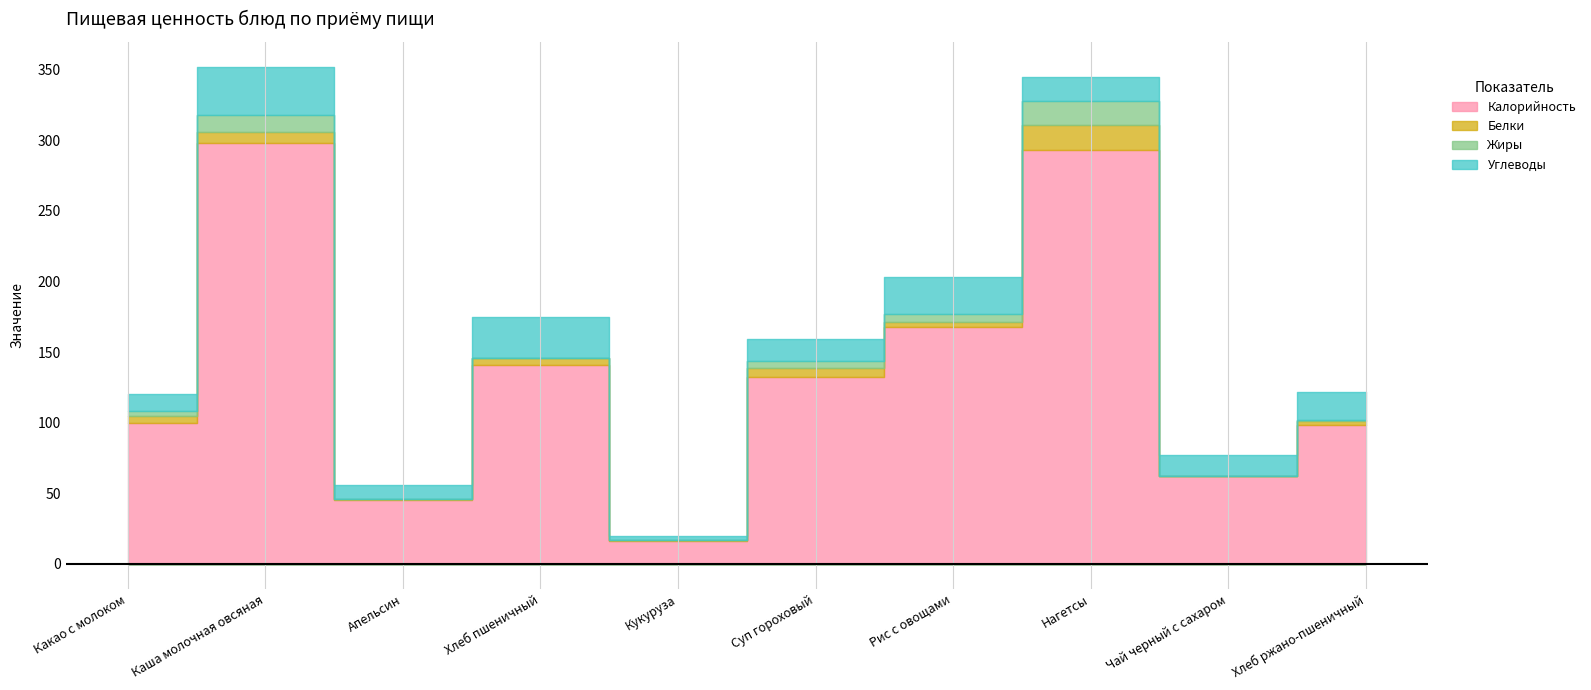

How many lines are shown in the chart?

4